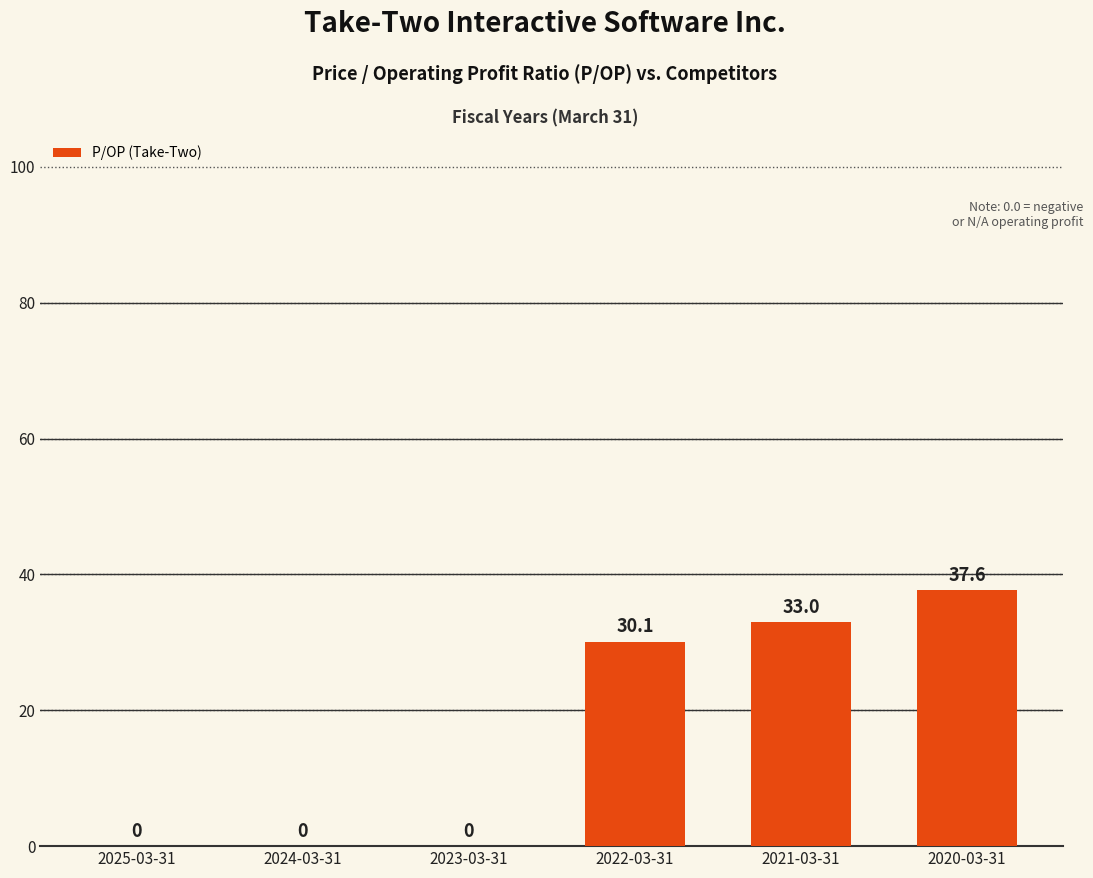

Which category has the highest value across all series?

2020-03-31